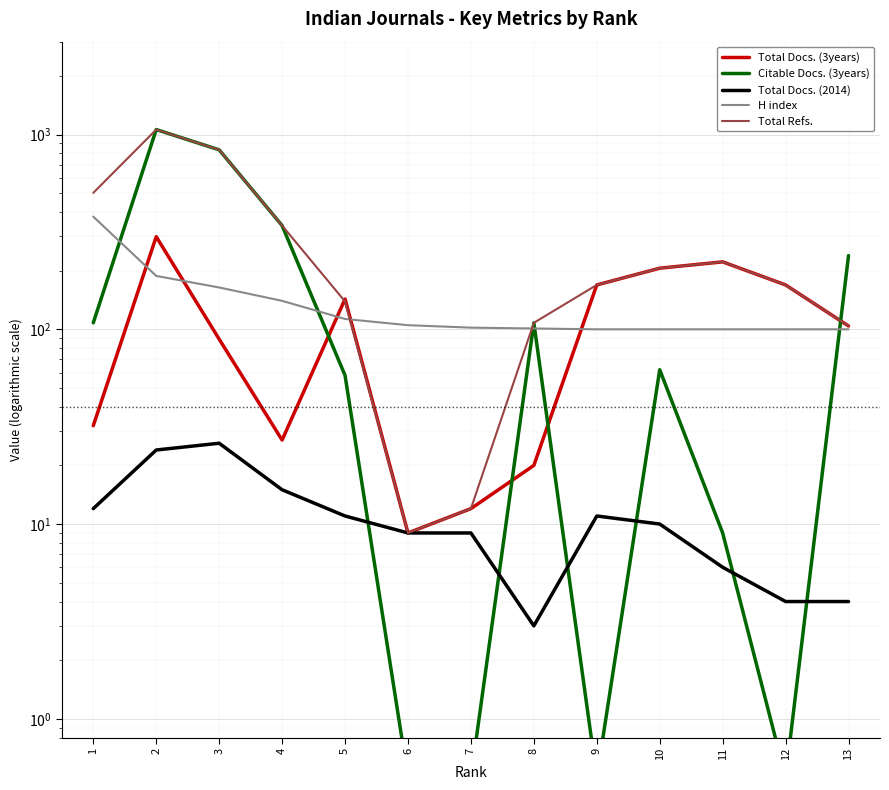

What is the spread (max minus min) of values at 6?

104.5